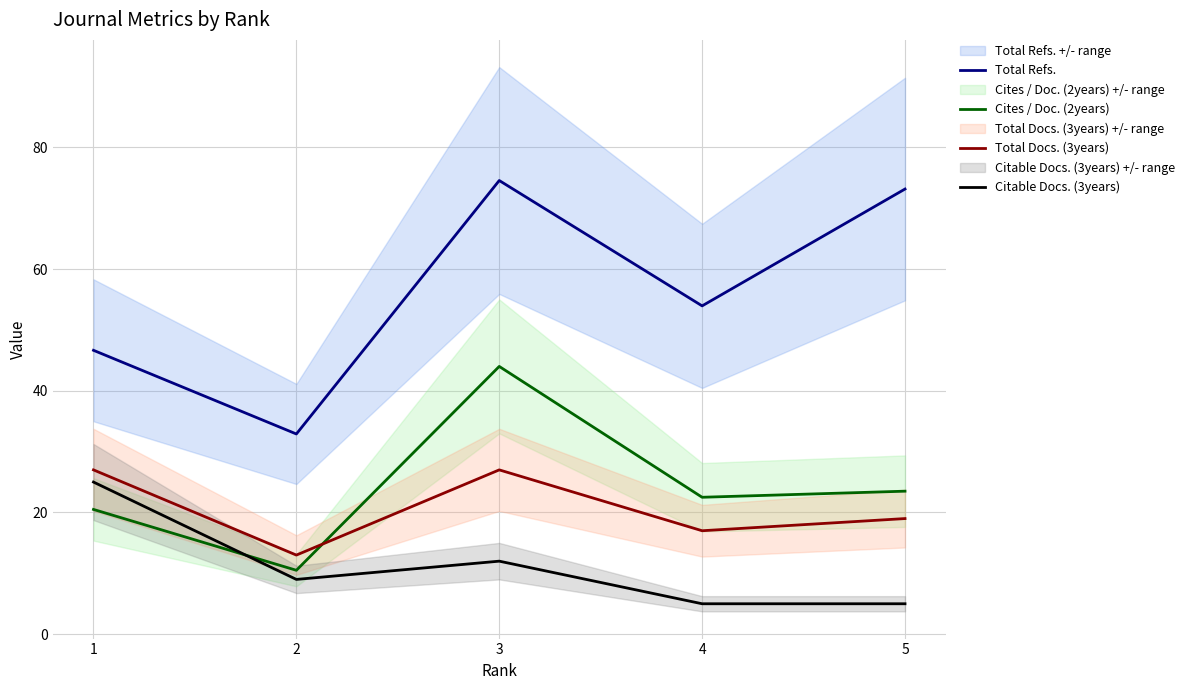

True or false: Total Docs. (3years) and Total Refs. intersect in this chart.

False